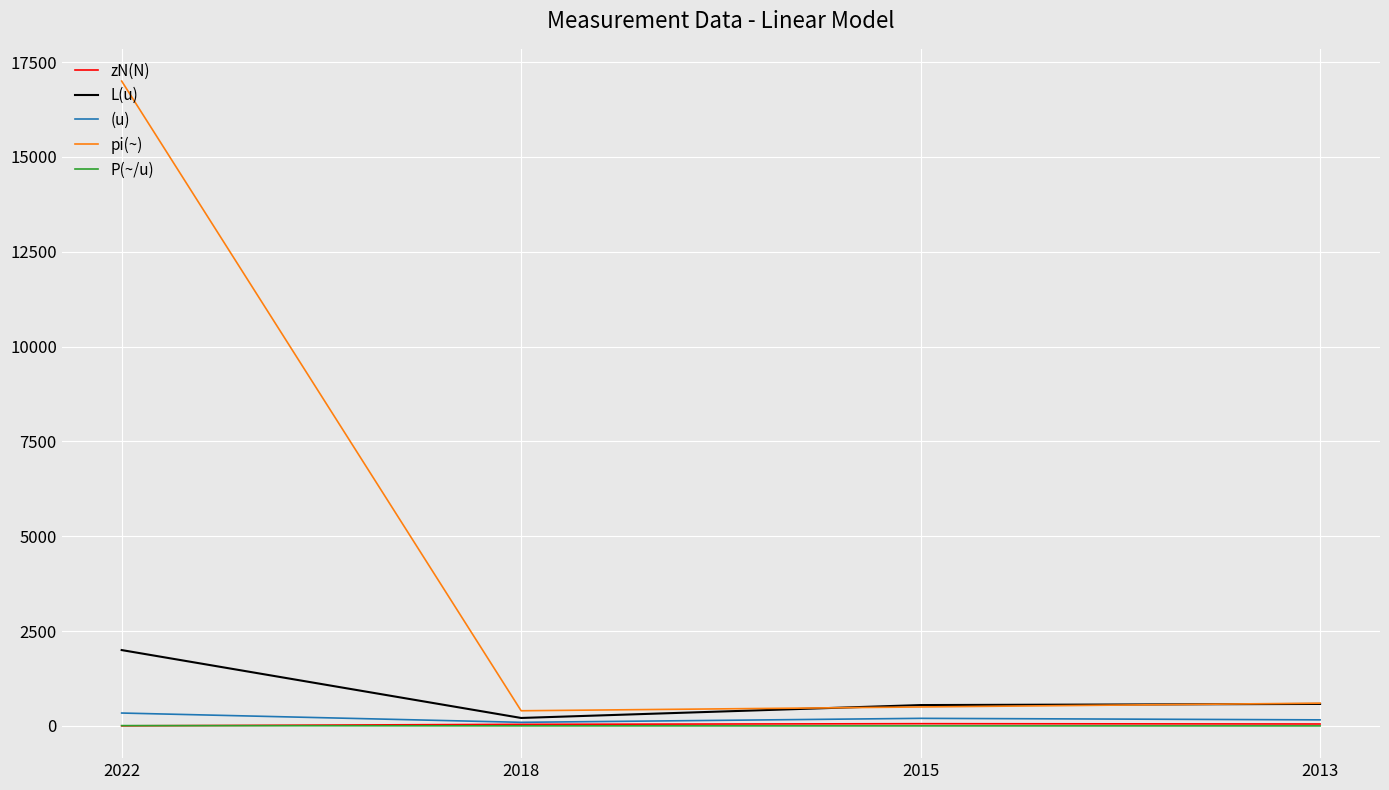

Which series has the largest total across all categories?

pi(~)